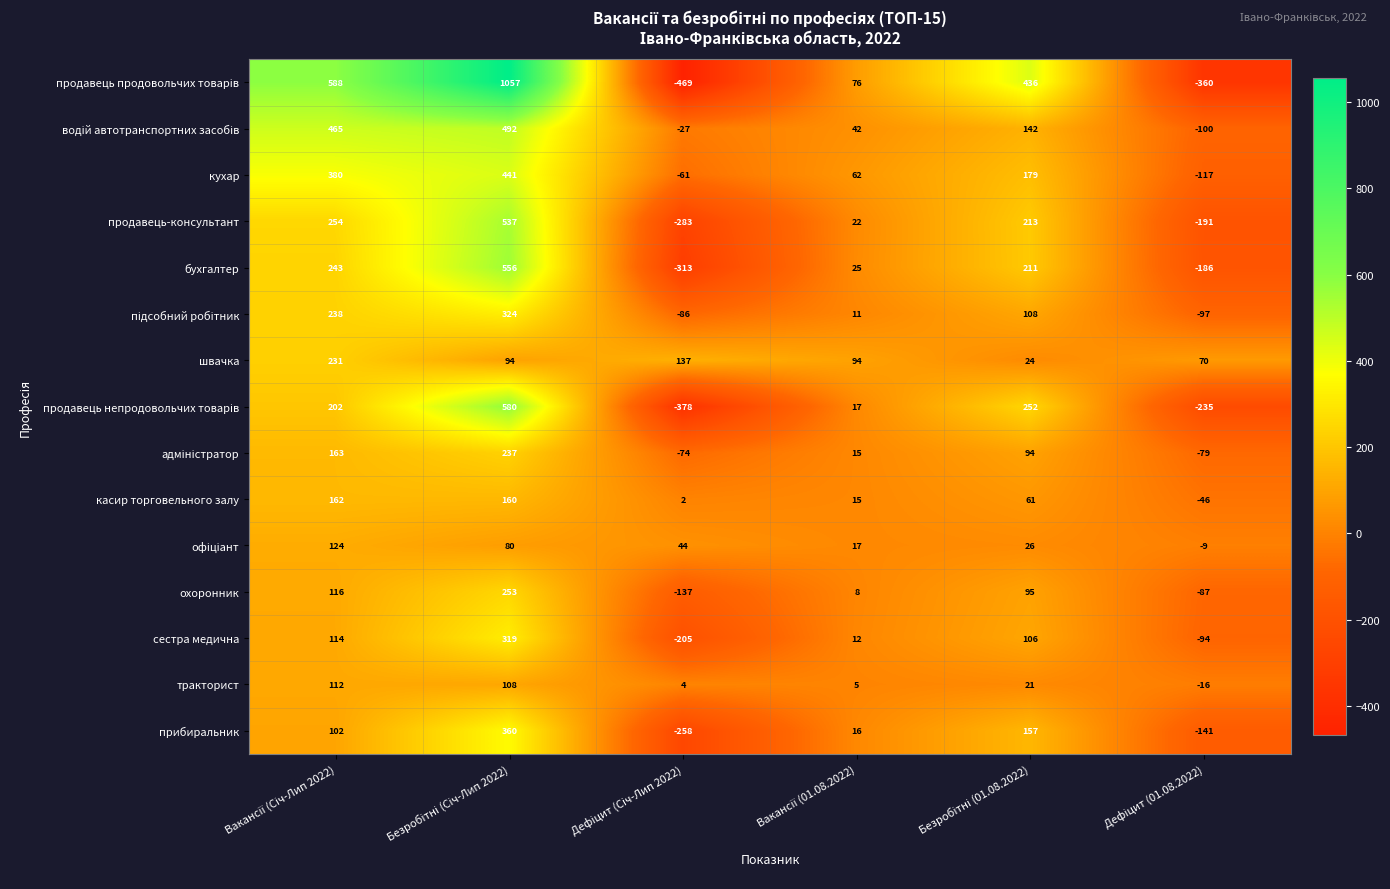

What is the average value of the тракторист series?

39